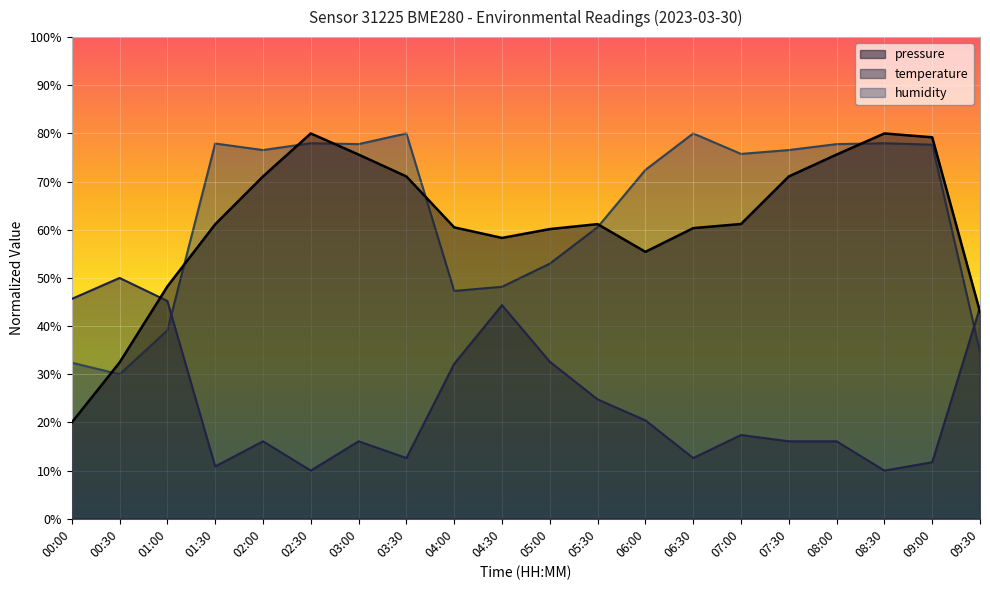

The temperature series shows 16.1 at 03:00. True or false?

True